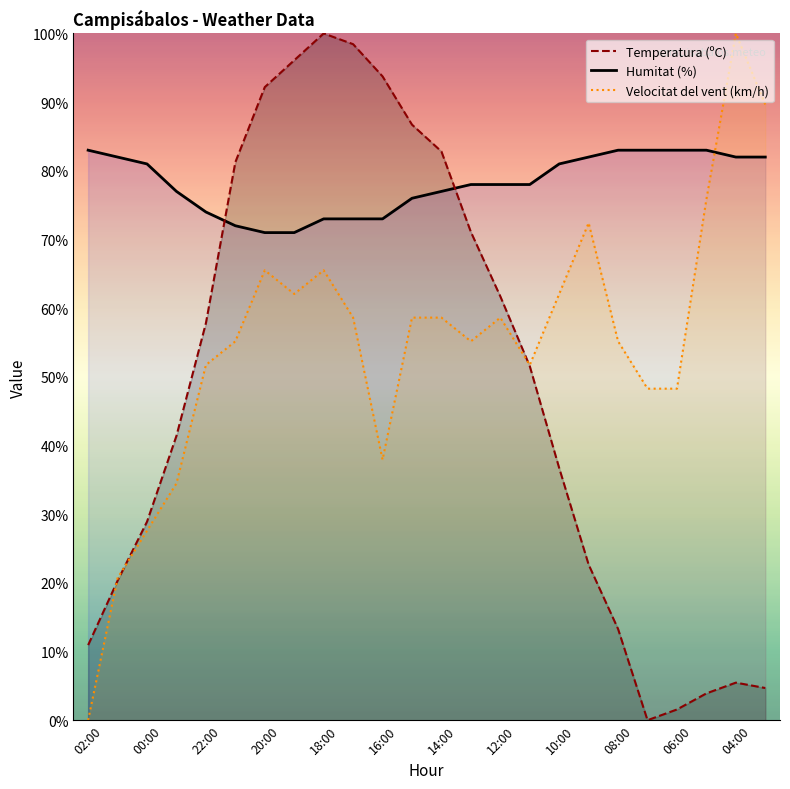

What is the label of the 4th point from the right?

06:00